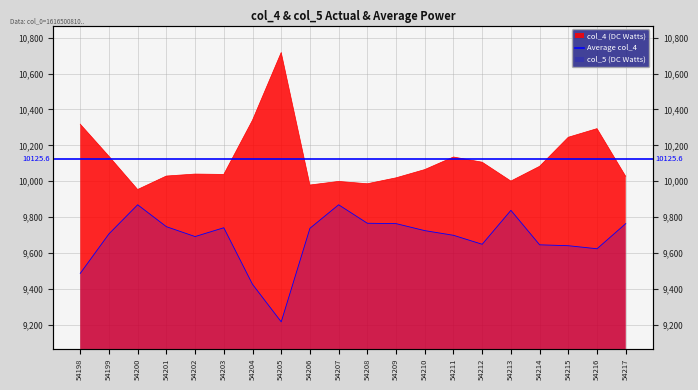

True or false: col_4 has more than 0 points higher than both neighbors.

True